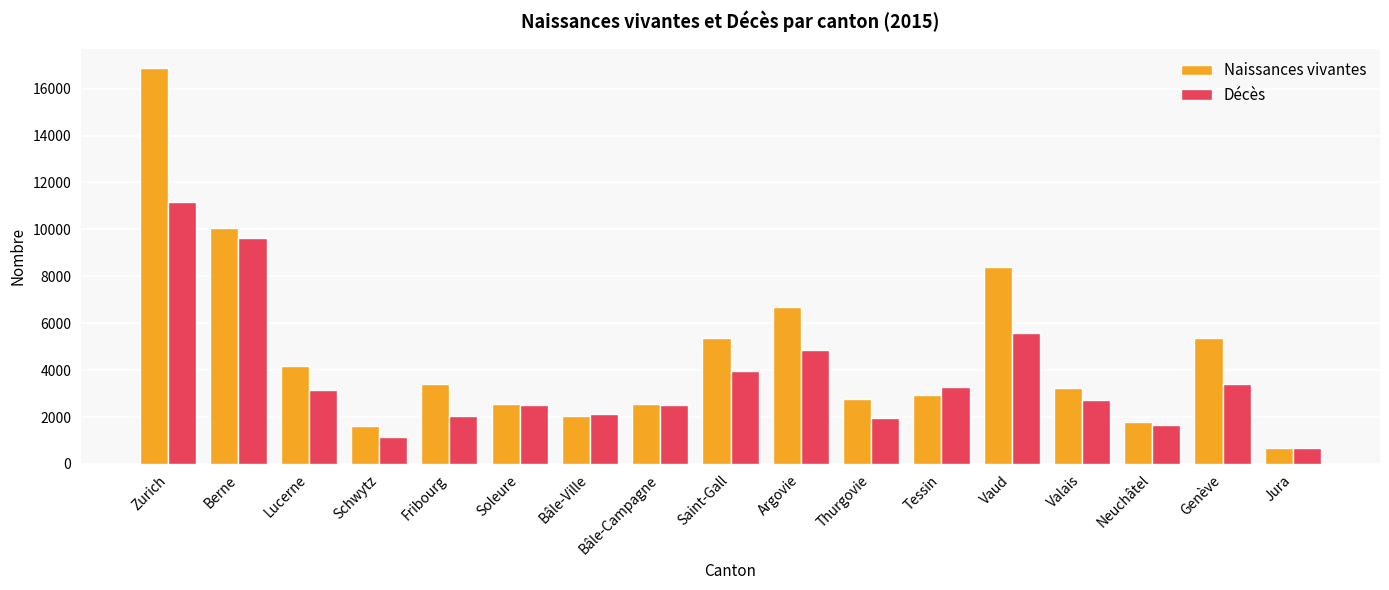

What is the minimum value shown in the chart?

697